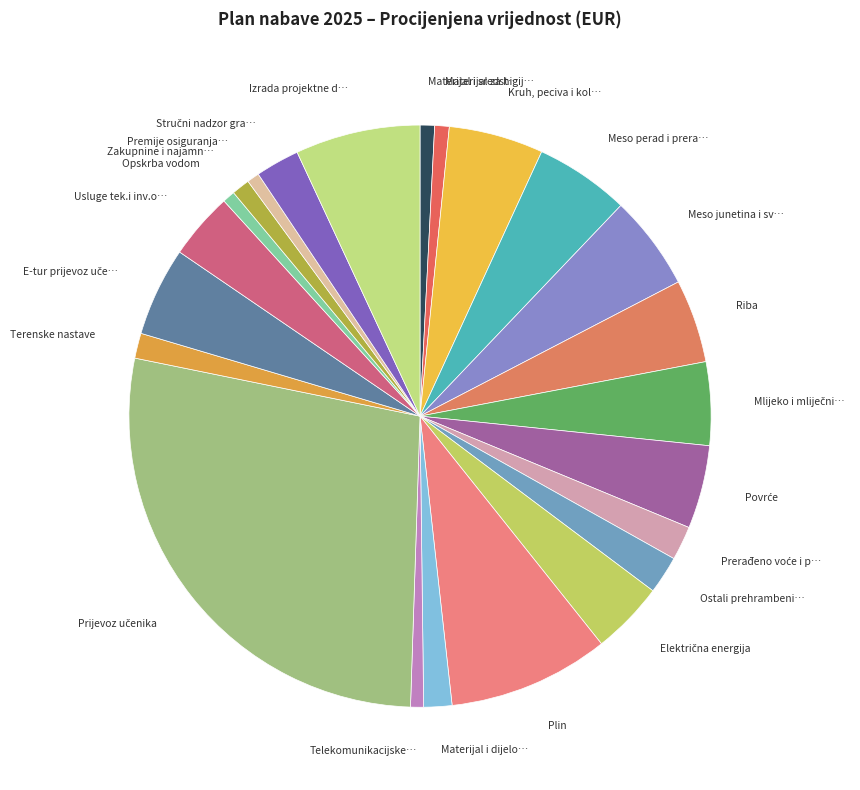

The Terenske nastave slice represents 1% of the pie. True or false?

True